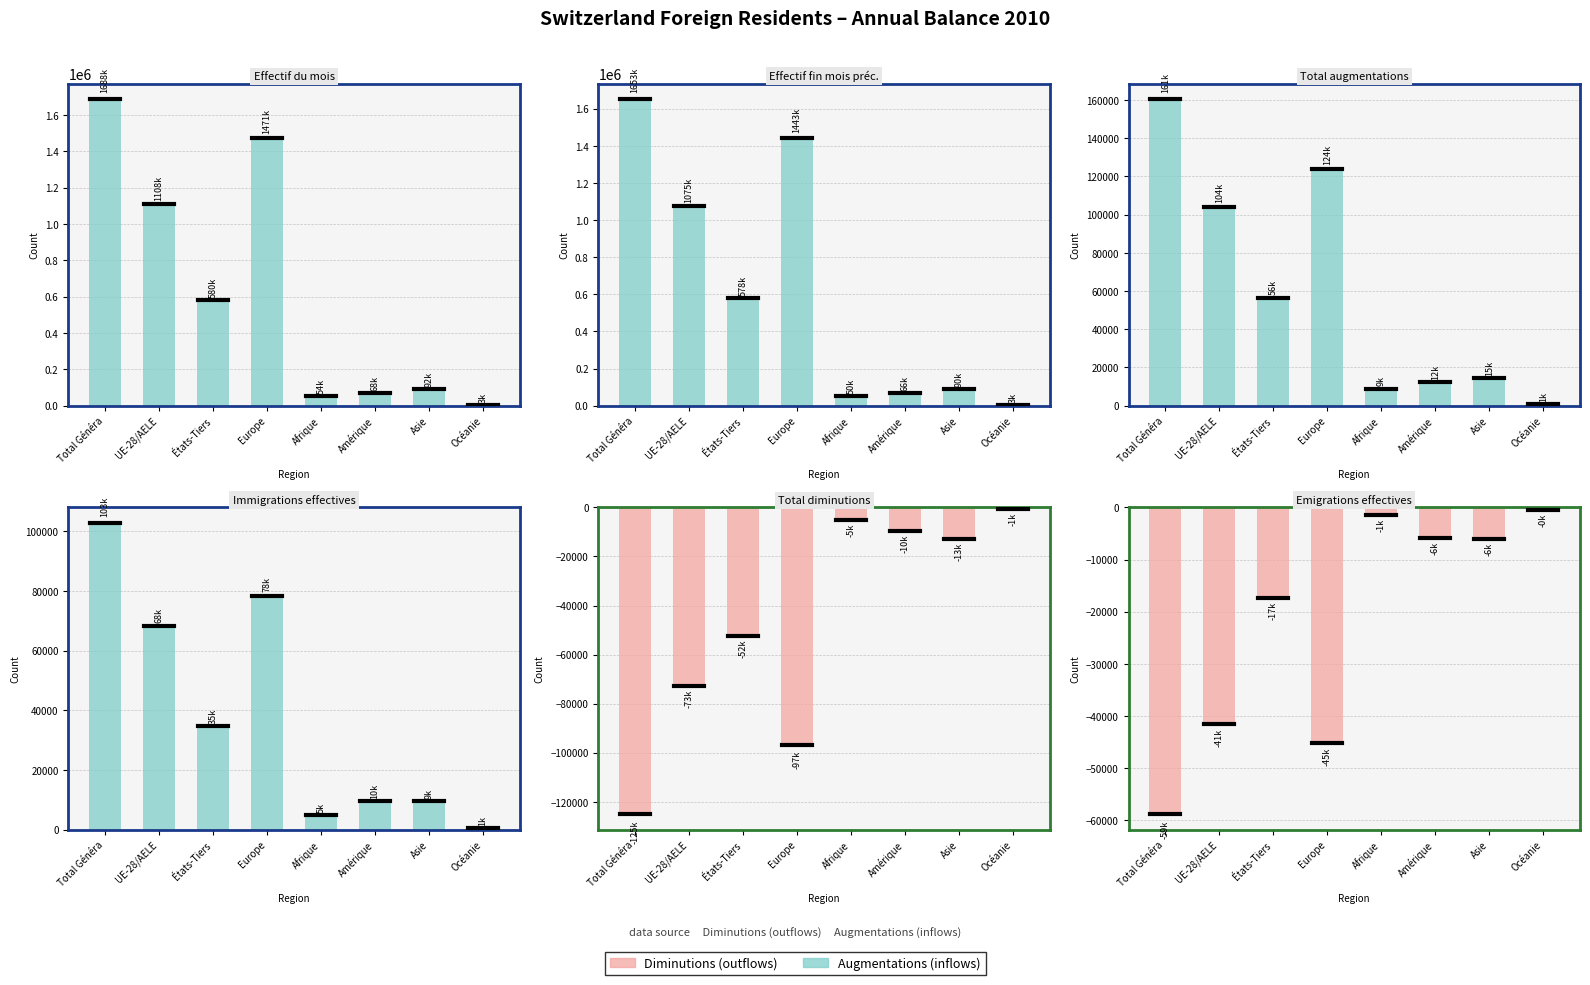

The Total diminutions series shows -12843 at Asie. True or false?

True